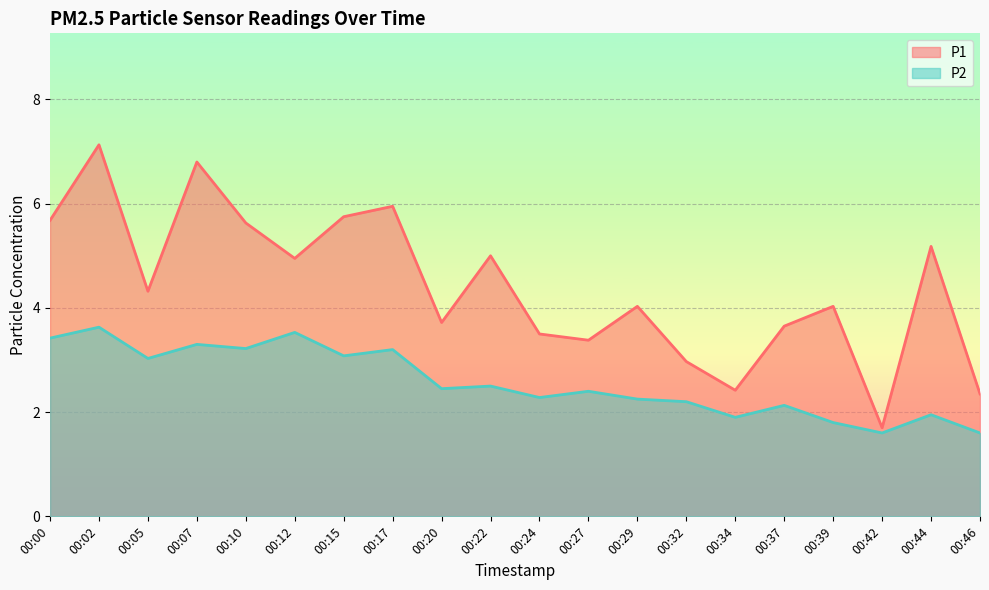

Which series has the largest total across all categories?

P1